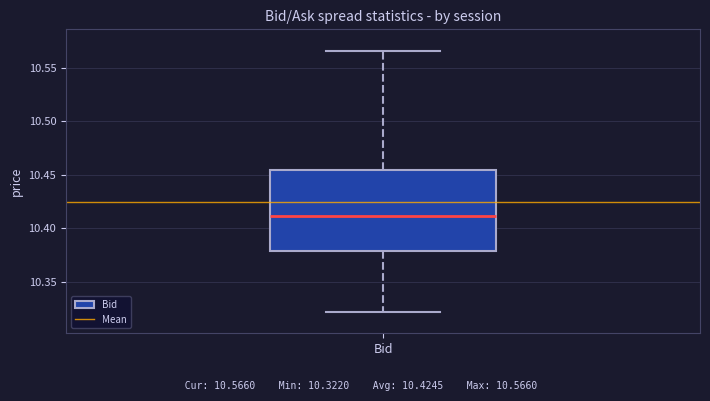

Read this box plot against the y-axis: the position of the median line, the range covered by the box, and the ends of both whiskers. The values are not printed on the chart, so give them approximately, as read against the axis.

median 10.410, box 10.380 to 10.455, whiskers 10.320 to 10.565